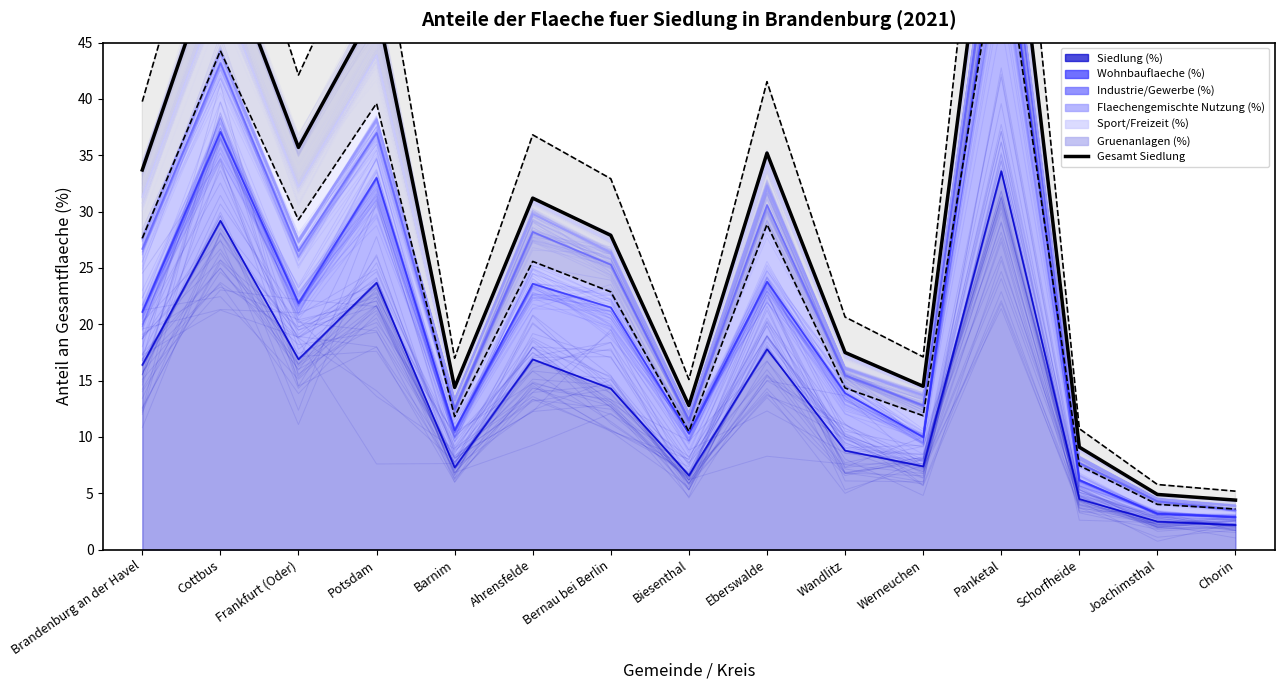

How many points are higher than both their immediate neighbors (excluding endpoints)?

5